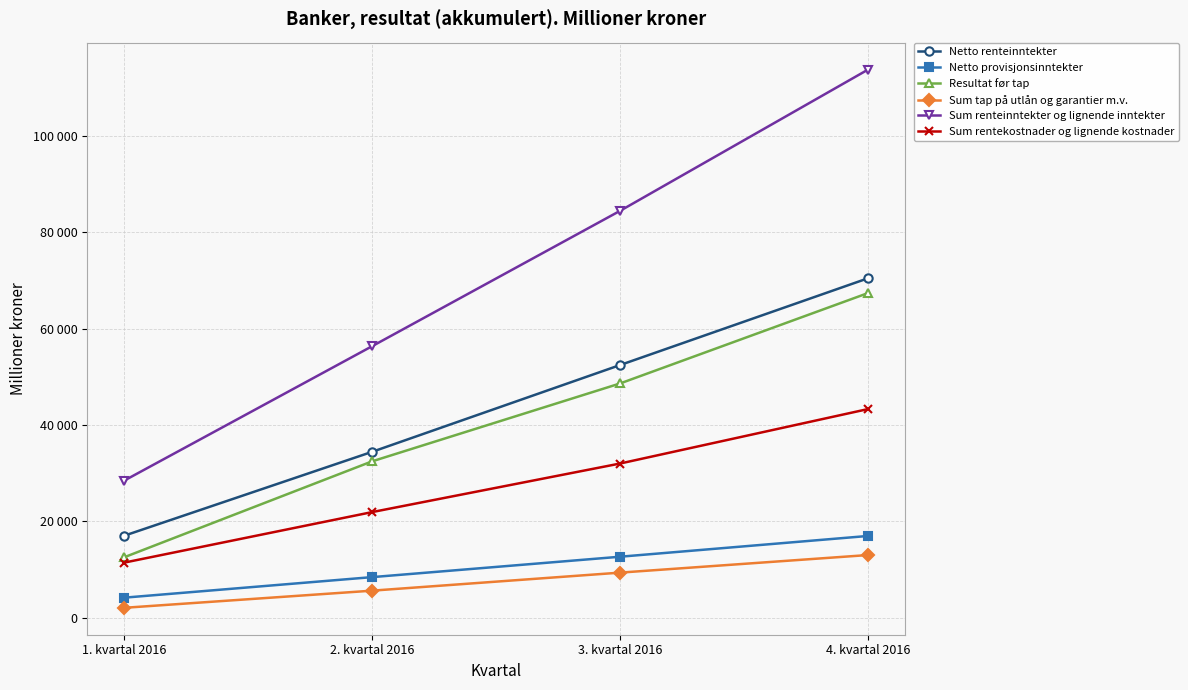

What are all the series names shown in the legend?

Netto renteinntekter, Netto provisjonsinntekter, Resultat før tap, Sum tap på utlån og garantier m.v., Sum renteinntekter og lignende inntekter, Sum rentekostnader og lignende kostnader